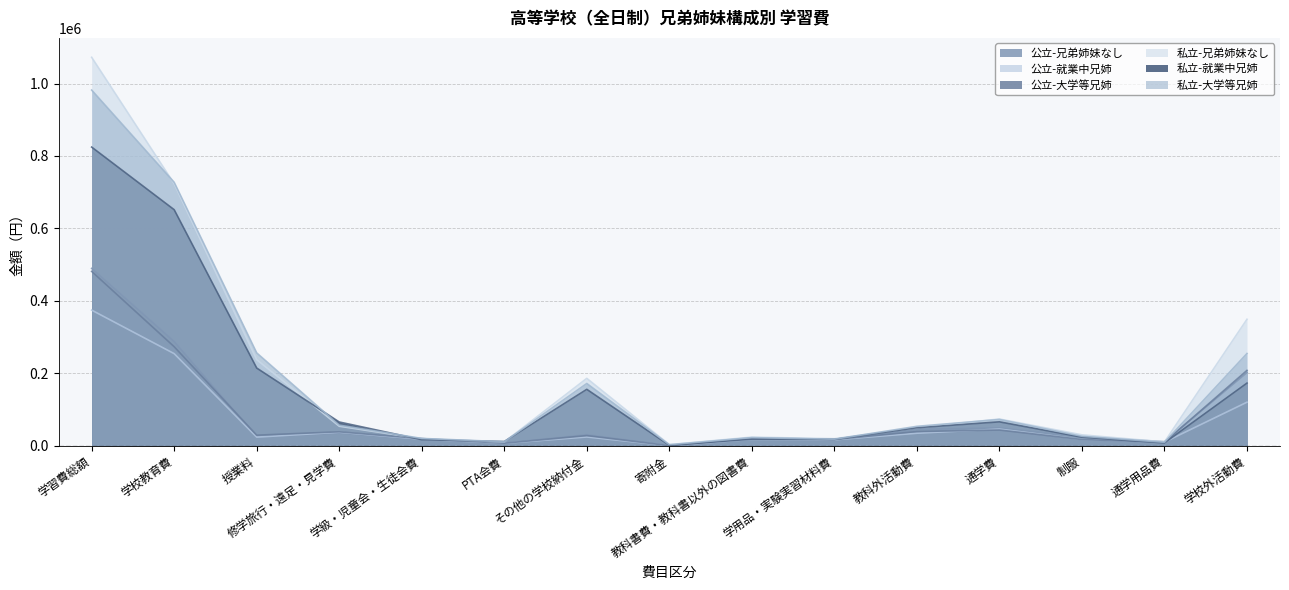

What position from the left is 学用品・実験実習材料費?

10